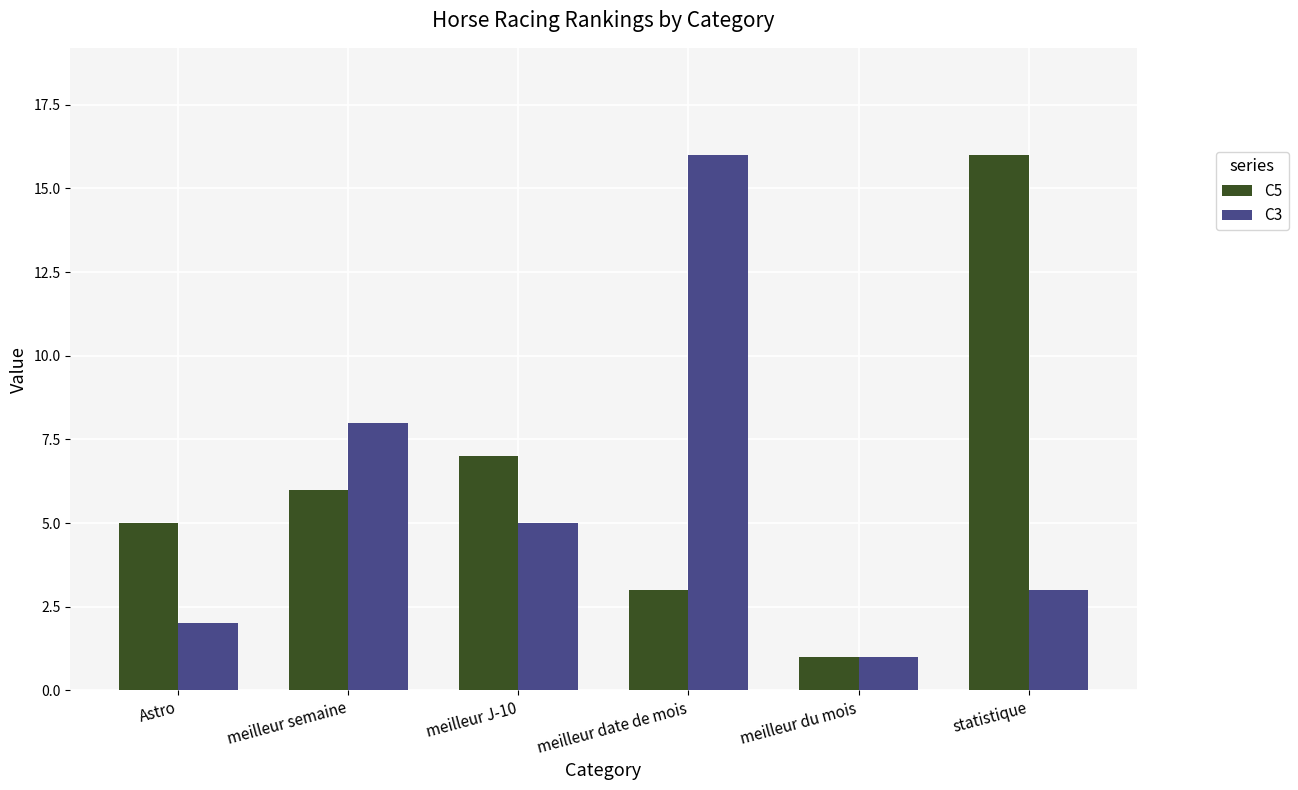

What is the spread (max minus min) of values at statistique?

13